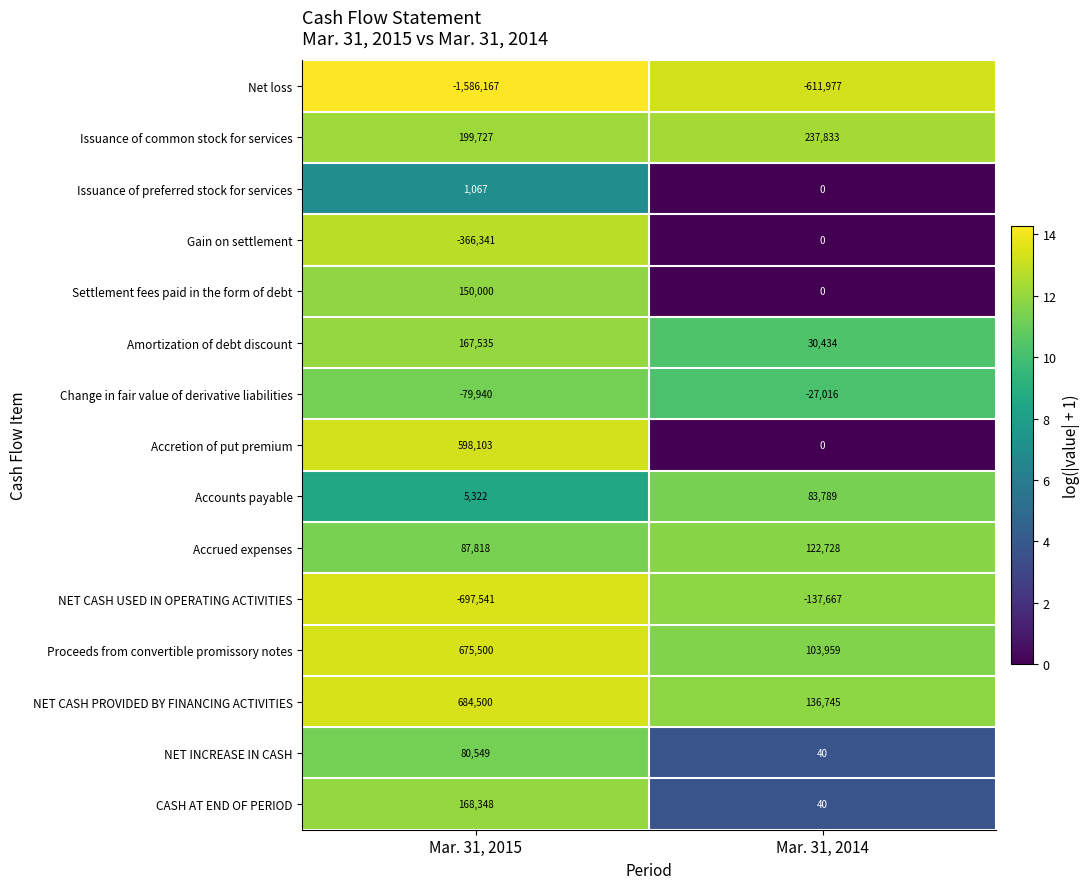

Is it true that Settlement fees paid in the form of debt equals -74426 at Mar. 31, 2014?

False